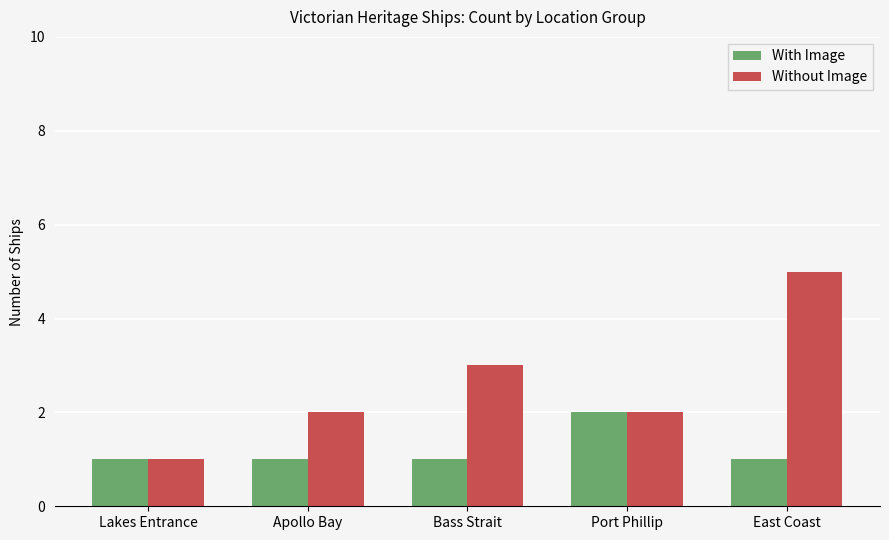

The With Image series shows 1 at Lakes Entrance. True or false?

True